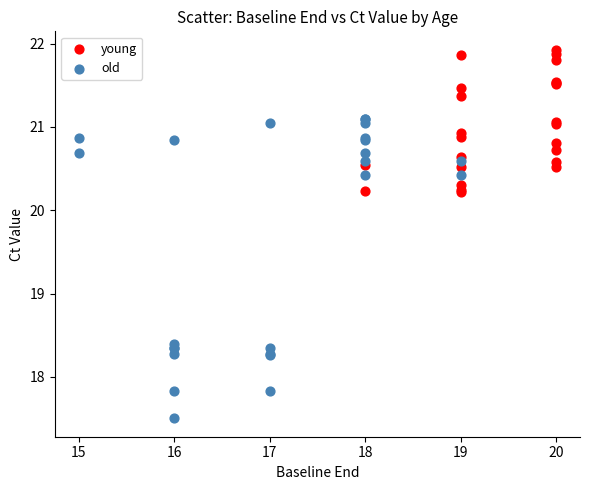

Which series reaches the maximum Y coordinate?

young